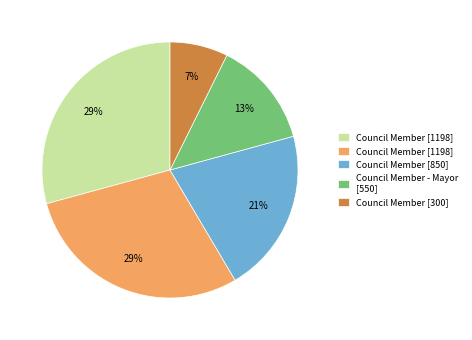

To the nearest percent, what is the difference between the largest and smallest slice percentages?

22%